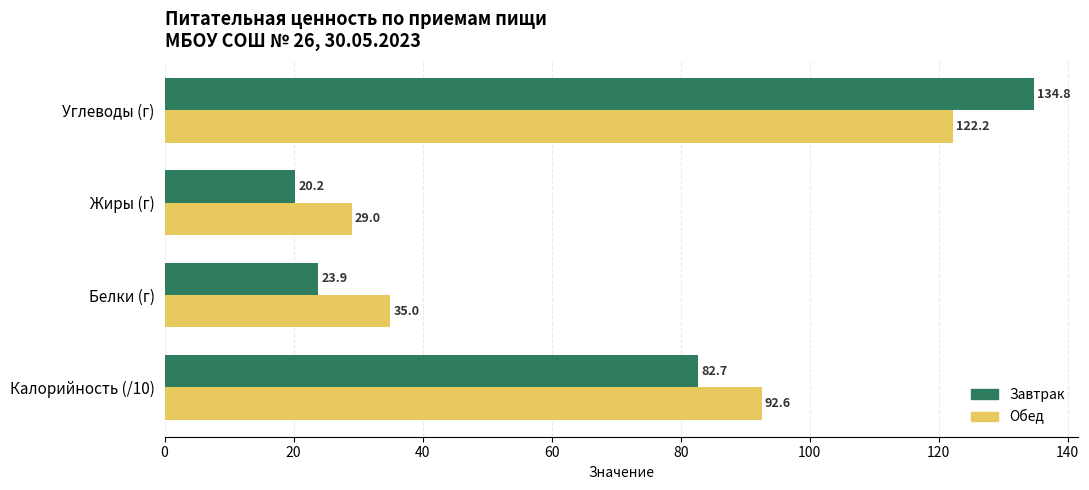

At which category is the sum across all series the highest?

Углеводы (г)